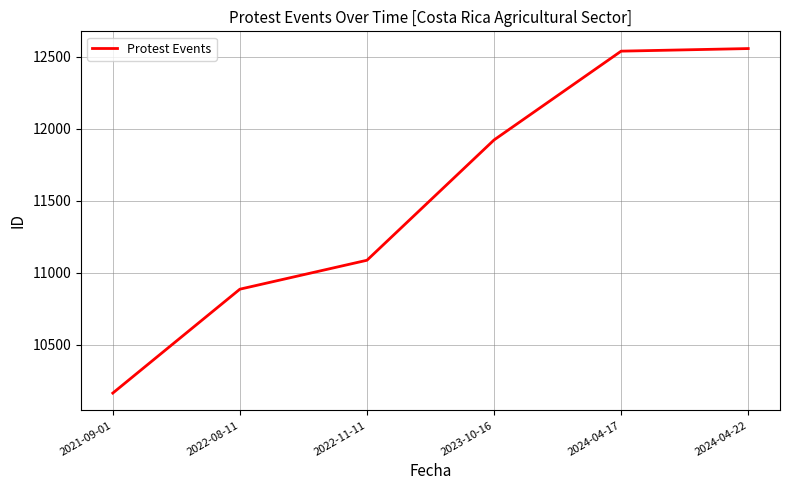

What is the difference between the maximum and second lowest values?

1672